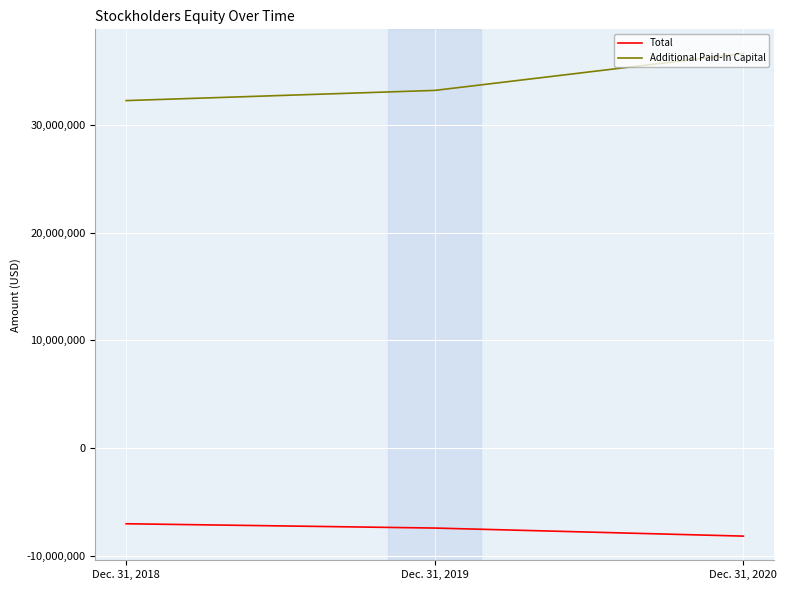

What is the spread (max minus min) of values at Dec. 31, 2019?

40676259